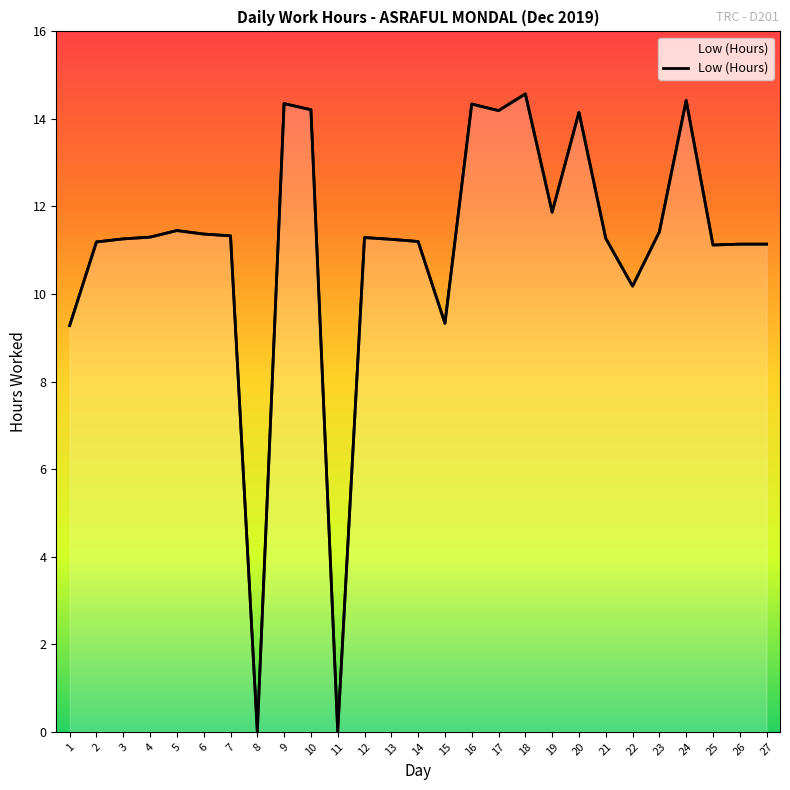

List the labels in order of value, largest first.

18, 24, 9, 16, 10, 17, 20, 19, 5, 23, 6, 7, 4, 12, 21, 3, 13, 14, 2, 26, 27, 25, 22, 15, 1, 8, 11